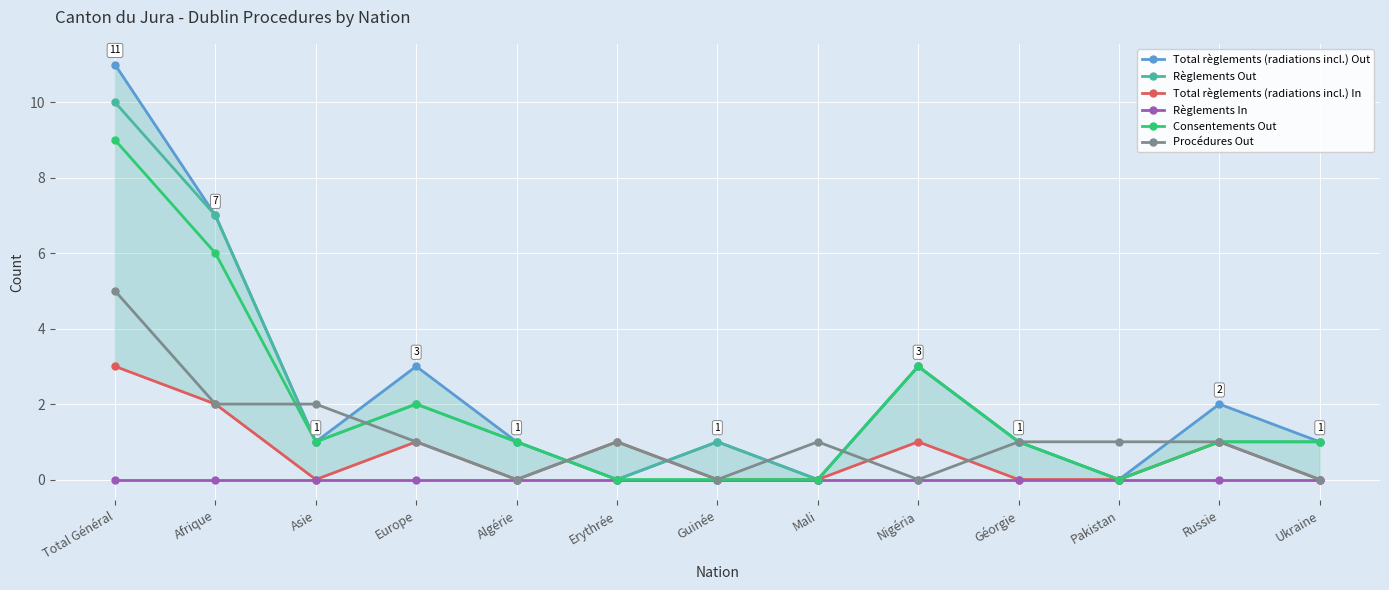

True or false: Consentements Out has a value of 0 at Guinée.

True